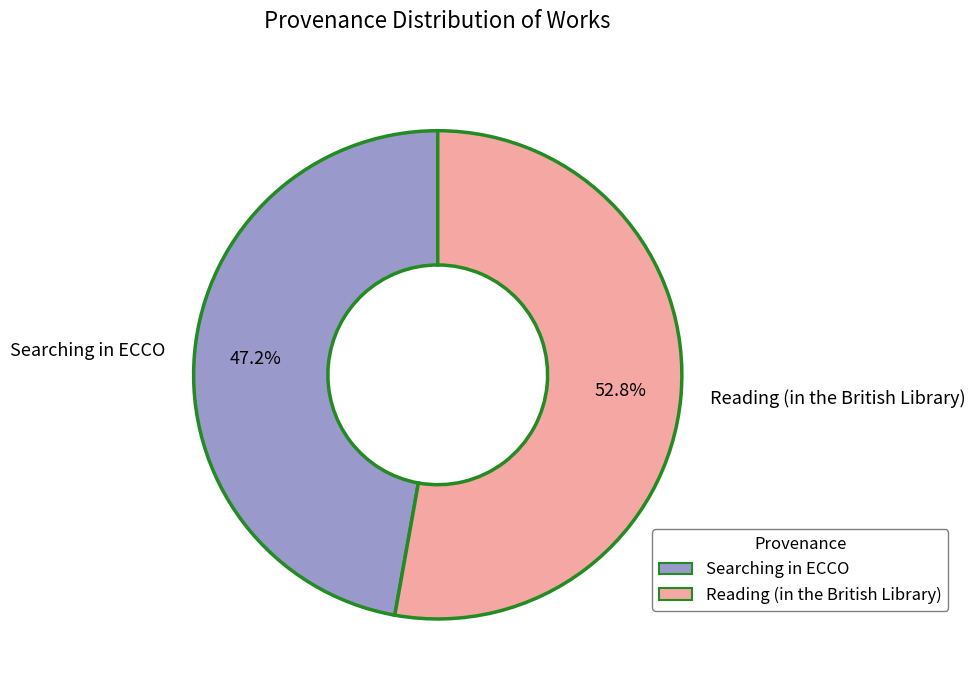

Combined, what portion of the pie is Reading (in the British Library) and Searching in ECCO?

100.0%